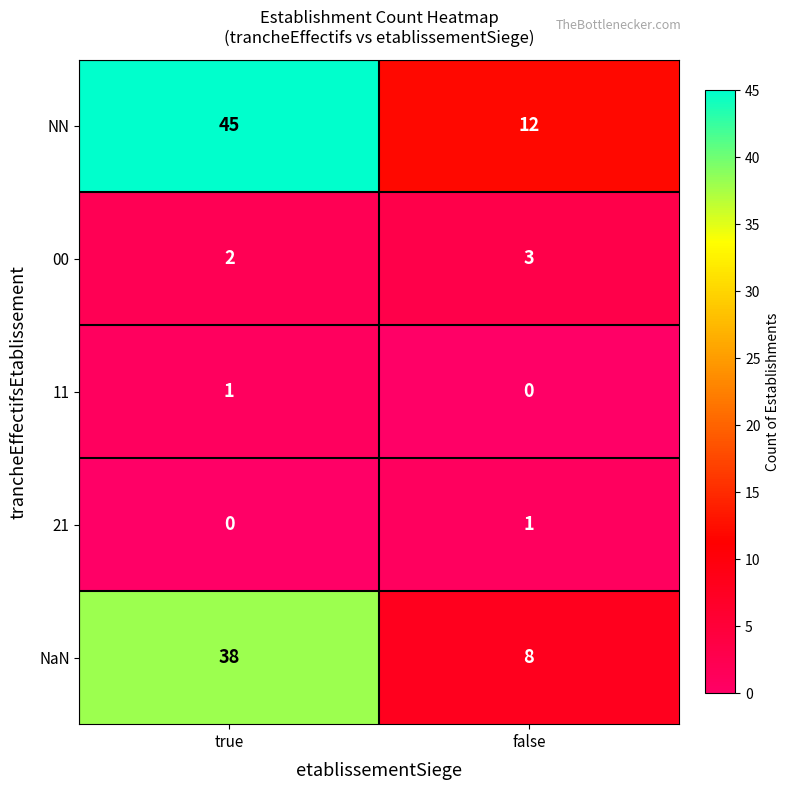

Which category has the highest value across all series?

true